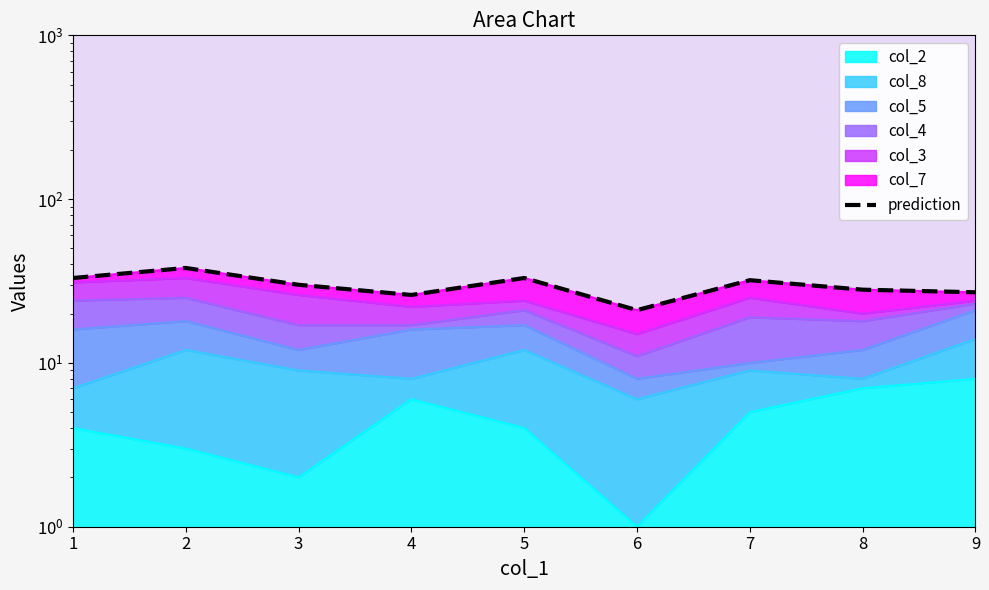

True or false: the data shows 33 at 5.

True